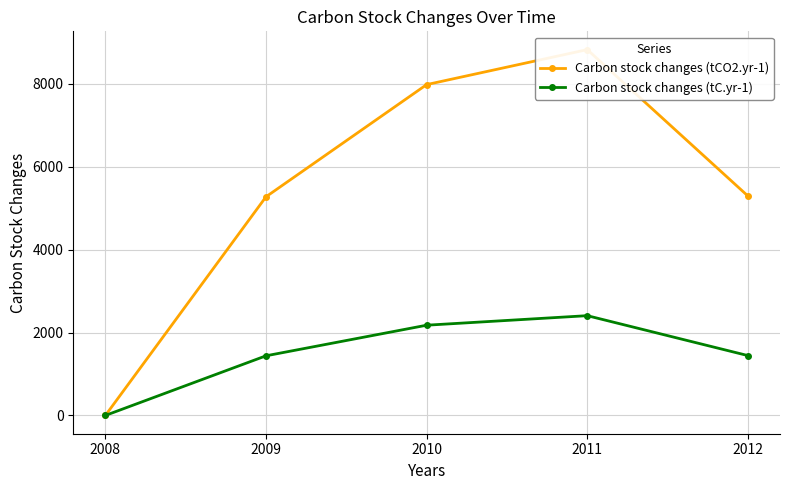

True or false: Carbon stock changes (tC.yr-1) and Carbon stock changes (tCO2.yr-1) cross at least once.

False